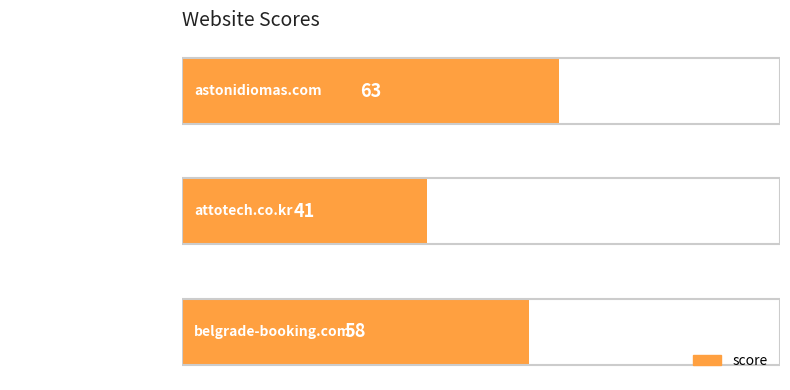

What is the difference between the maximum and minimum values?

22